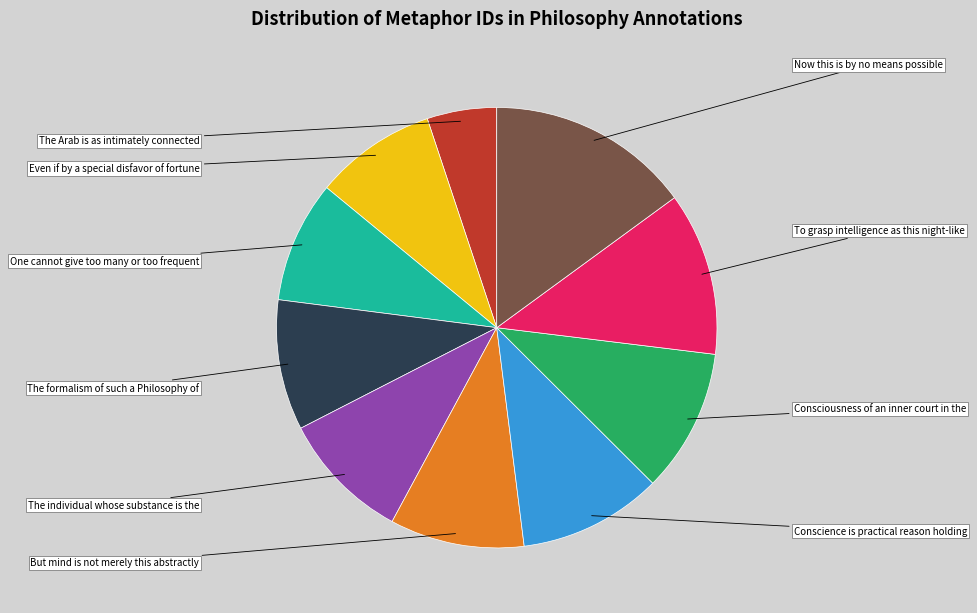

To the nearest percent, what portion does Now this is by no means possible represent?

15%